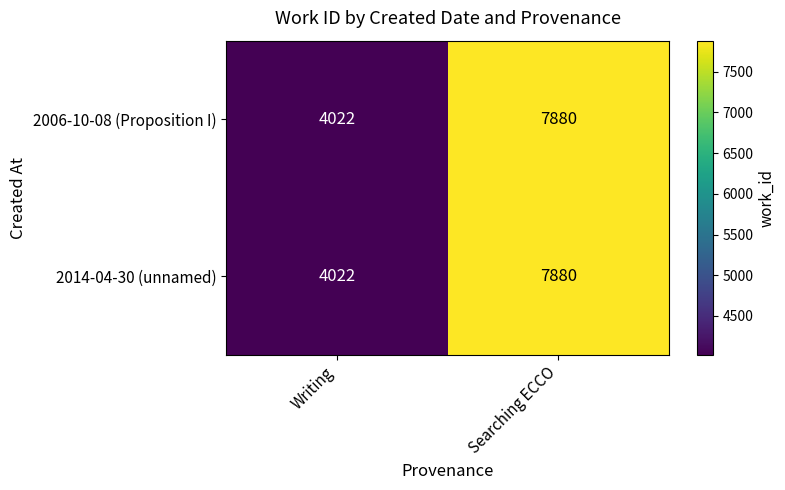

Which category has the highest value across all series?

Searching ECCO